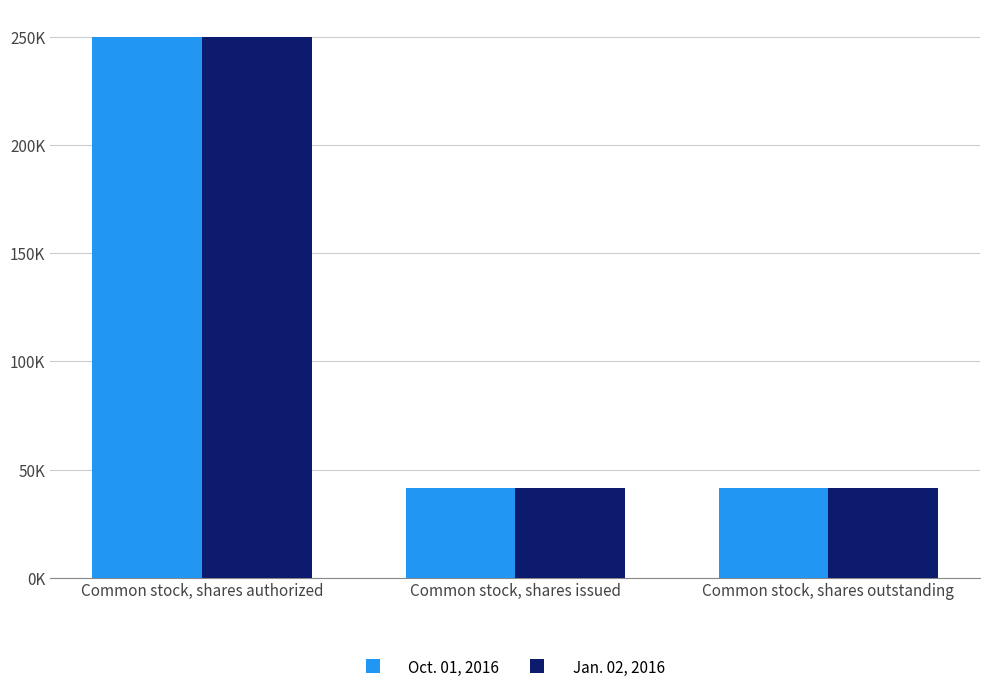

Reading left to right, list all the values displayed in this chart.

Oct. 01, 2016: 250000	41651	41651
Jan. 02, 2016: 250000	41727	41727